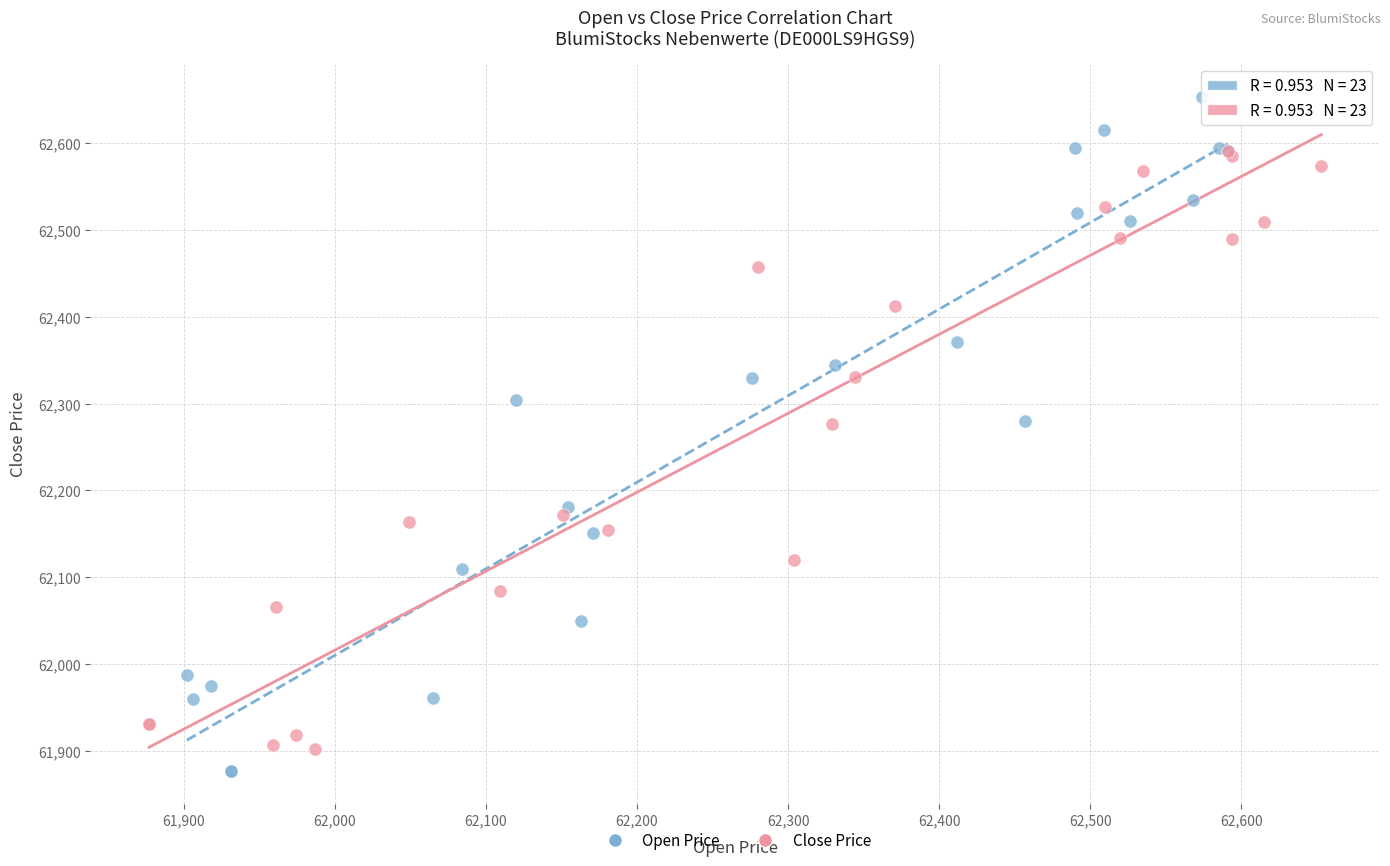

Which series contains the lowest Y value?

Open Price